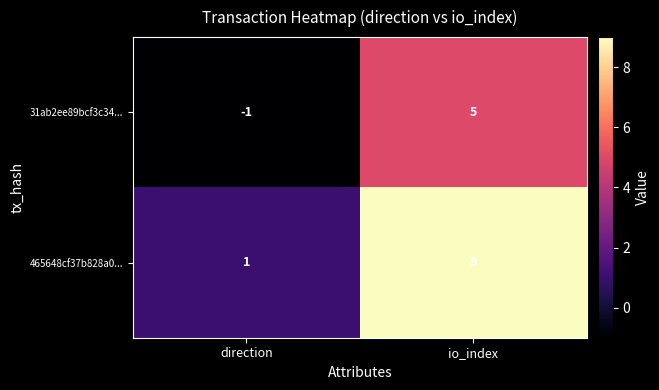

What is the average value of the 465648cf37b828a0... series?

5